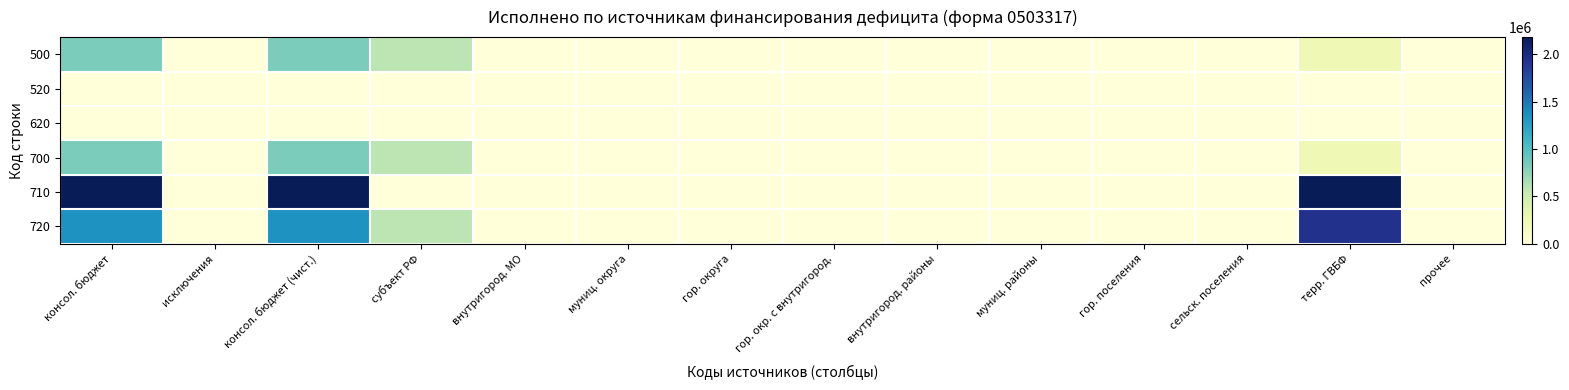

At which category is the sum across all series the highest?

консол. бюджет